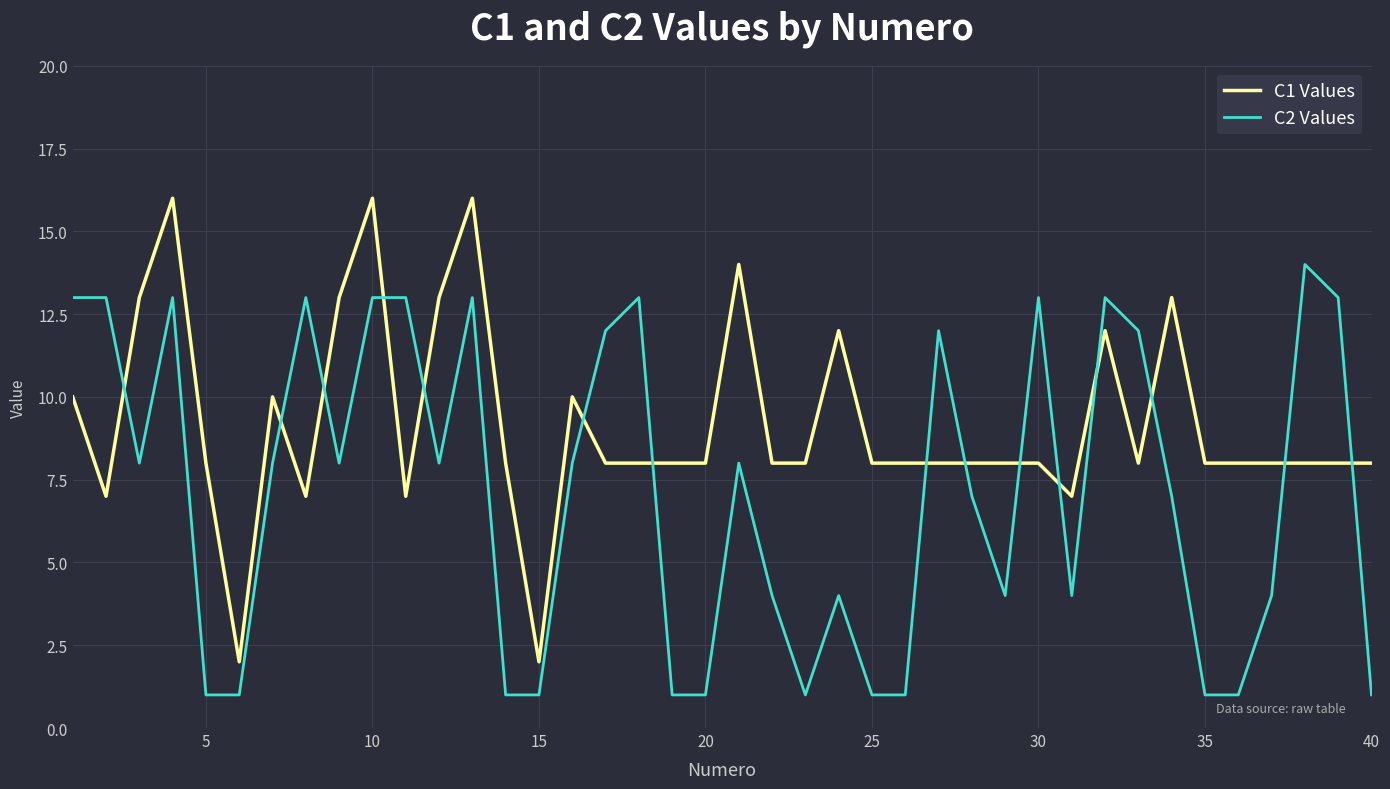

Which series has the largest total across all categories?

C1 Values